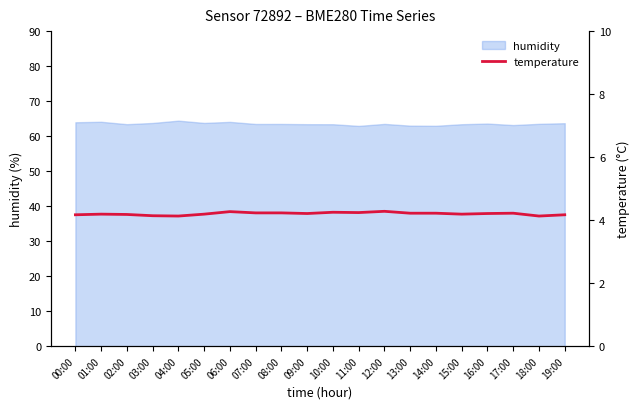

Where is the first local maximum?

01:00